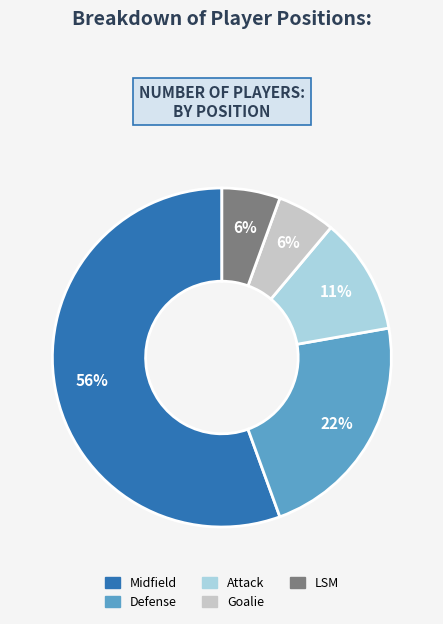

Is it true that Defense is 9% of the pie?

False